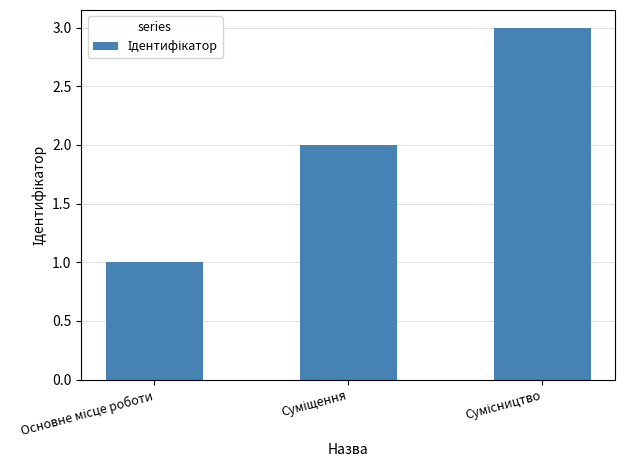

What is the greatest value displayed?

3